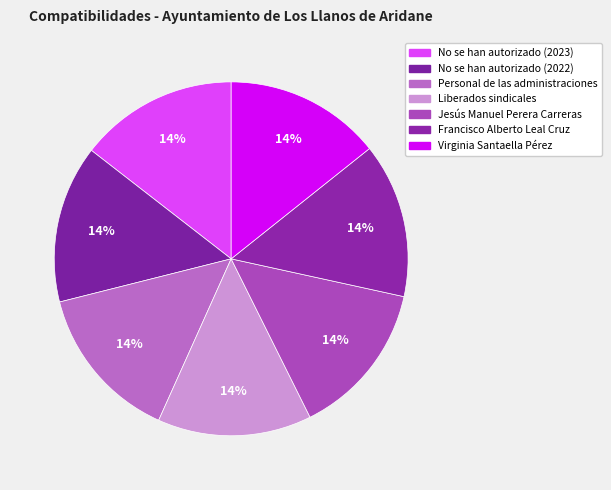

To the nearest percent, what portion does No se han autorizado (2023) represent?

14%